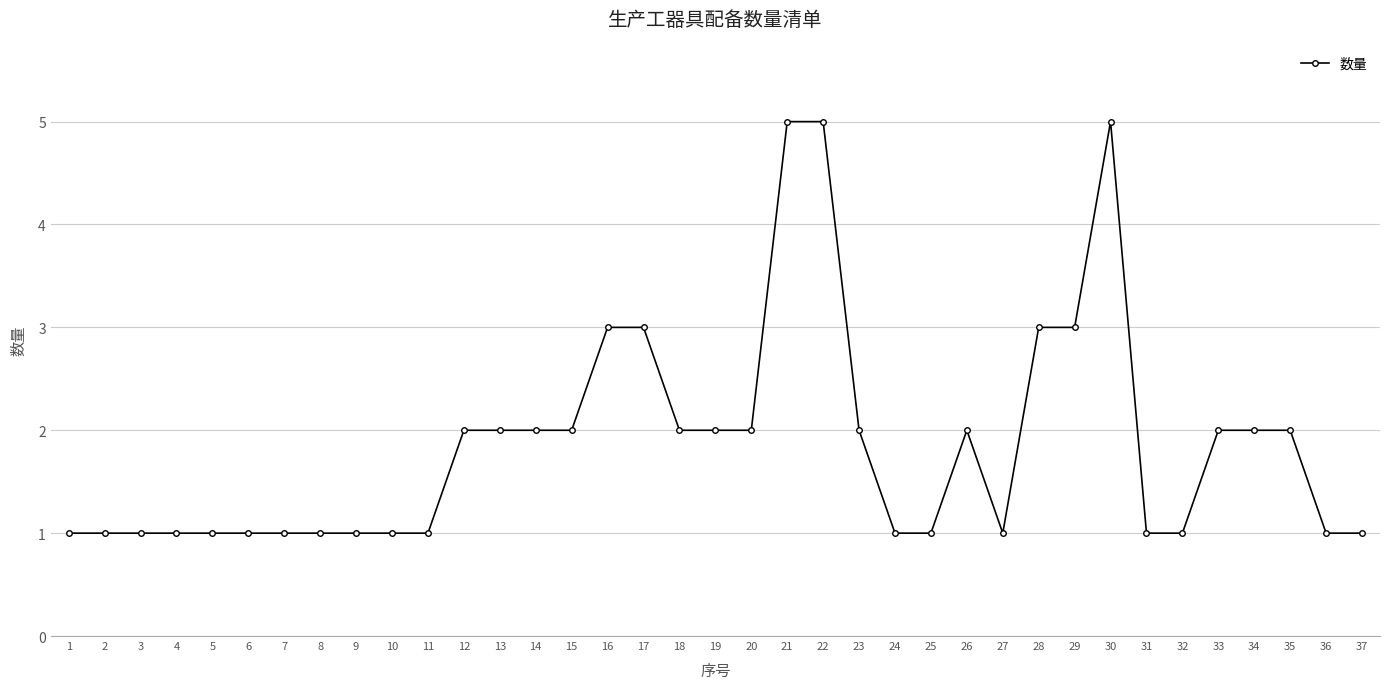

What is the average value?

2